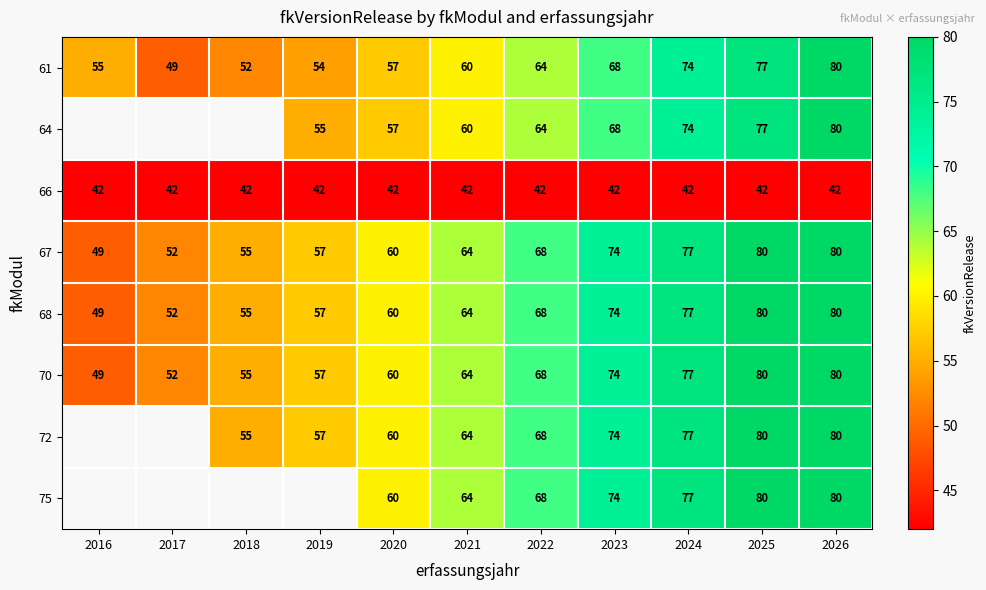

How many distinct data groups are displayed?

8